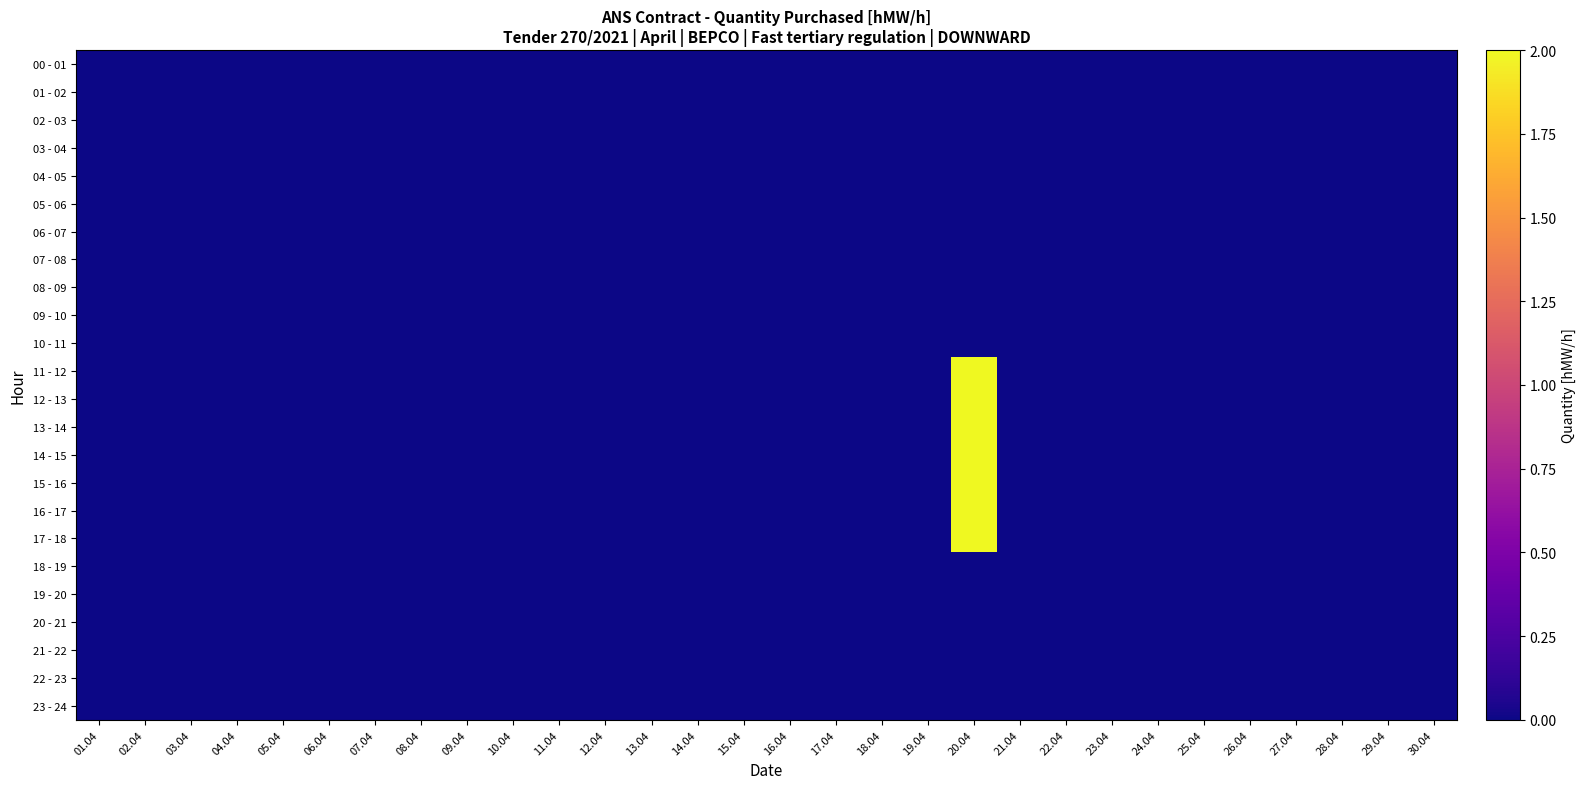

Reading right to left, extract all data points from this chart.

00 - 01: 30.04=0	29.04=0	28.04=0	27.04=0	26.04=0	25.04=0	24.04=0	23.04=0	22.04=0	21.04=0	20.04=0	19.04=0	18.04=0	17.04=0	16.04=0	15.04=0	14.04=0	13.04=0	12.04=0	11.04=0	10.04=0	09.04=0	08.04=0	07.04=0	06.04=0	05.04=0	04.04=0	03.04=0	02.04=0	01.04=0
01 - 02: 30.04=0	29.04=0	28.04=0	27.04=0	26.04=0	25.04=0	24.04=0	23.04=0	22.04=0	21.04=0	20.04=0	19.04=0	18.04=0	17.04=0	16.04=0	15.04=0	14.04=0	13.04=0	12.04=0	11.04=0	10.04=0	09.04=0	08.04=0	07.04=0	06.04=0	05.04=0	04.04=0	03.04=0	02.04=0	01.04=0
02 - 03: 30.04=0	29.04=0	28.04=0	27.04=0	26.04=0	25.04=0	24.04=0	23.04=0	22.04=0	21.04=0	20.04=0	19.04=0	18.04=0	17.04=0	16.04=0	15.04=0	14.04=0	13.04=0	12.04=0	11.04=0	10.04=0	09.04=0	08.04=0	07.04=0	06.04=0	05.04=0	04.04=0	03.04=0	02.04=0	01.04=0
03 - 04: 30.04=0	29.04=0	28.04=0	27.04=0	26.04=0	25.04=0	24.04=0	23.04=0	22.04=0	21.04=0	20.04=0	19.04=0	18.04=0	17.04=0	16.04=0	15.04=0	14.04=0	13.04=0	12.04=0	11.04=0	10.04=0	09.04=0	08.04=0	07.04=0	06.04=0	05.04=0	04.04=0	03.04=0	02.04=0	01.04=0
04 - 05: 30.04=0	29.04=0	28.04=0	27.04=0	26.04=0	25.04=0	24.04=0	23.04=0	22.04=0	21.04=0	20.04=0	19.04=0	18.04=0	17.04=0	16.04=0	15.04=0	14.04=0	13.04=0	12.04=0	11.04=0	10.04=0	09.04=0	08.04=0	07.04=0	06.04=0	05.04=0	04.04=0	03.04=0	02.04=0	01.04=0
05 - 06: 30.04=0	29.04=0	28.04=0	27.04=0	26.04=0	25.04=0	24.04=0	23.04=0	22.04=0	21.04=0	20.04=0	19.04=0	18.04=0	17.04=0	16.04=0	15.04=0	14.04=0	13.04=0	12.04=0	11.04=0	10.04=0	09.04=0	08.04=0	07.04=0	06.04=0	05.04=0	04.04=0	03.04=0	02.04=0	01.04=0
06 - 07: 30.04=0	29.04=0	28.04=0	27.04=0	26.04=0	25.04=0	24.04=0	23.04=0	22.04=0	21.04=0	20.04=0	19.04=0	18.04=0	17.04=0	16.04=0	15.04=0	14.04=0	13.04=0	12.04=0	11.04=0	10.04=0	09.04=0	08.04=0	07.04=0	06.04=0	05.04=0	04.04=0	03.04=0	02.04=0	01.04=0
07 - 08: 30.04=0	29.04=0	28.04=0	27.04=0	26.04=0	25.04=0	24.04=0	23.04=0	22.04=0	21.04=0	20.04=0	19.04=0	18.04=0	17.04=0	16.04=0	15.04=0	14.04=0	13.04=0	12.04=0	11.04=0	10.04=0	09.04=0	08.04=0	07.04=0	06.04=0	05.04=0	04.04=0	03.04=0	02.04=0	01.04=0
08 - 09: 30.04=0	29.04=0	28.04=0	27.04=0	26.04=0	25.04=0	24.04=0	23.04=0	22.04=0	21.04=0	20.04=0	19.04=0	18.04=0	17.04=0	16.04=0	15.04=0	14.04=0	13.04=0	12.04=0	11.04=0	10.04=0	09.04=0	08.04=0	07.04=0	06.04=0	05.04=0	04.04=0	03.04=0	02.04=0	01.04=0
09 - 10: 30.04=0	29.04=0	28.04=0	27.04=0	26.04=0	25.04=0	24.04=0	23.04=0	22.04=0	21.04=0	20.04=0	19.04=0	18.04=0	17.04=0	16.04=0	15.04=0	14.04=0	13.04=0	12.04=0	11.04=0	10.04=0	09.04=0	08.04=0	07.04=0	06.04=0	05.04=0	04.04=0	03.04=0	02.04=0	01.04=0
10 - 11: 30.04=0	29.04=0	28.04=0	27.04=0	26.04=0	25.04=0	24.04=0	23.04=0	22.04=0	21.04=0	20.04=0	19.04=0	18.04=0	17.04=0	16.04=0	15.04=0	14.04=0	13.04=0	12.04=0	11.04=0	10.04=0	09.04=0	08.04=0	07.04=0	06.04=0	05.04=0	04.04=0	03.04=0	02.04=0	01.04=0
11 - 12: 30.04=0	29.04=0	28.04=0	27.04=0	26.04=0	25.04=0	24.04=0	23.04=0	22.04=0	21.04=0	20.04=2	19.04=0	18.04=0	17.04=0	16.04=0	15.04=0	14.04=0	13.04=0	12.04=0	11.04=0	10.04=0	09.04=0	08.04=0	07.04=0	06.04=0	05.04=0	04.04=0	03.04=0	02.04=0	01.04=0
12 - 13: 30.04=0	29.04=0	28.04=0	27.04=0	26.04=0	25.04=0	24.04=0	23.04=0	22.04=0	21.04=0	20.04=2	19.04=0	18.04=0	17.04=0	16.04=0	15.04=0	14.04=0	13.04=0	12.04=0	11.04=0	10.04=0	09.04=0	08.04=0	07.04=0	06.04=0	05.04=0	04.04=0	03.04=0	02.04=0	01.04=0
13 - 14: 30.04=0	29.04=0	28.04=0	27.04=0	26.04=0	25.04=0	24.04=0	23.04=0	22.04=0	21.04=0	20.04=2	19.04=0	18.04=0	17.04=0	16.04=0	15.04=0	14.04=0	13.04=0	12.04=0	11.04=0	10.04=0	09.04=0	08.04=0	07.04=0	06.04=0	05.04=0	04.04=0	03.04=0	02.04=0	01.04=0
14 - 15: 30.04=0	29.04=0	28.04=0	27.04=0	26.04=0	25.04=0	24.04=0	23.04=0	22.04=0	21.04=0	20.04=2	19.04=0	18.04=0	17.04=0	16.04=0	15.04=0	14.04=0	13.04=0	12.04=0	11.04=0	10.04=0	09.04=0	08.04=0	07.04=0	06.04=0	05.04=0	04.04=0	03.04=0	02.04=0	01.04=0
15 - 16: 30.04=0	29.04=0	28.04=0	27.04=0	26.04=0	25.04=0	24.04=0	23.04=0	22.04=0	21.04=0	20.04=2	19.04=0	18.04=0	17.04=0	16.04=0	15.04=0	14.04=0	13.04=0	12.04=0	11.04=0	10.04=0	09.04=0	08.04=0	07.04=0	06.04=0	05.04=0	04.04=0	03.04=0	02.04=0	01.04=0
16 - 17: 30.04=0	29.04=0	28.04=0	27.04=0	26.04=0	25.04=0	24.04=0	23.04=0	22.04=0	21.04=0	20.04=2	19.04=0	18.04=0	17.04=0	16.04=0	15.04=0	14.04=0	13.04=0	12.04=0	11.04=0	10.04=0	09.04=0	08.04=0	07.04=0	06.04=0	05.04=0	04.04=0	03.04=0	02.04=0	01.04=0
17 - 18: 30.04=0	29.04=0	28.04=0	27.04=0	26.04=0	25.04=0	24.04=0	23.04=0	22.04=0	21.04=0	20.04=2	19.04=0	18.04=0	17.04=0	16.04=0	15.04=0	14.04=0	13.04=0	12.04=0	11.04=0	10.04=0	09.04=0	08.04=0	07.04=0	06.04=0	05.04=0	04.04=0	03.04=0	02.04=0	01.04=0
18 - 19: 30.04=0	29.04=0	28.04=0	27.04=0	26.04=0	25.04=0	24.04=0	23.04=0	22.04=0	21.04=0	20.04=0	19.04=0	18.04=0	17.04=0	16.04=0	15.04=0	14.04=0	13.04=0	12.04=0	11.04=0	10.04=0	09.04=0	08.04=0	07.04=0	06.04=0	05.04=0	04.04=0	03.04=0	02.04=0	01.04=0
19 - 20: 30.04=0	29.04=0	28.04=0	27.04=0	26.04=0	25.04=0	24.04=0	23.04=0	22.04=0	21.04=0	20.04=0	19.04=0	18.04=0	17.04=0	16.04=0	15.04=0	14.04=0	13.04=0	12.04=0	11.04=0	10.04=0	09.04=0	08.04=0	07.04=0	06.04=0	05.04=0	04.04=0	03.04=0	02.04=0	01.04=0
20 - 21: 30.04=0	29.04=0	28.04=0	27.04=0	26.04=0	25.04=0	24.04=0	23.04=0	22.04=0	21.04=0	20.04=0	19.04=0	18.04=0	17.04=0	16.04=0	15.04=0	14.04=0	13.04=0	12.04=0	11.04=0	10.04=0	09.04=0	08.04=0	07.04=0	06.04=0	05.04=0	04.04=0	03.04=0	02.04=0	01.04=0
21 - 22: 30.04=0	29.04=0	28.04=0	27.04=0	26.04=0	25.04=0	24.04=0	23.04=0	22.04=0	21.04=0	20.04=0	19.04=0	18.04=0	17.04=0	16.04=0	15.04=0	14.04=0	13.04=0	12.04=0	11.04=0	10.04=0	09.04=0	08.04=0	07.04=0	06.04=0	05.04=0	04.04=0	03.04=0	02.04=0	01.04=0
22 - 23: 30.04=0	29.04=0	28.04=0	27.04=0	26.04=0	25.04=0	24.04=0	23.04=0	22.04=0	21.04=0	20.04=0	19.04=0	18.04=0	17.04=0	16.04=0	15.04=0	14.04=0	13.04=0	12.04=0	11.04=0	10.04=0	09.04=0	08.04=0	07.04=0	06.04=0	05.04=0	04.04=0	03.04=0	02.04=0	01.04=0
23 - 24: 30.04=0	29.04=0	28.04=0	27.04=0	26.04=0	25.04=0	24.04=0	23.04=0	22.04=0	21.04=0	20.04=0	19.04=0	18.04=0	17.04=0	16.04=0	15.04=0	14.04=0	13.04=0	12.04=0	11.04=0	10.04=0	09.04=0	08.04=0	07.04=0	06.04=0	05.04=0	04.04=0	03.04=0	02.04=0	01.04=0